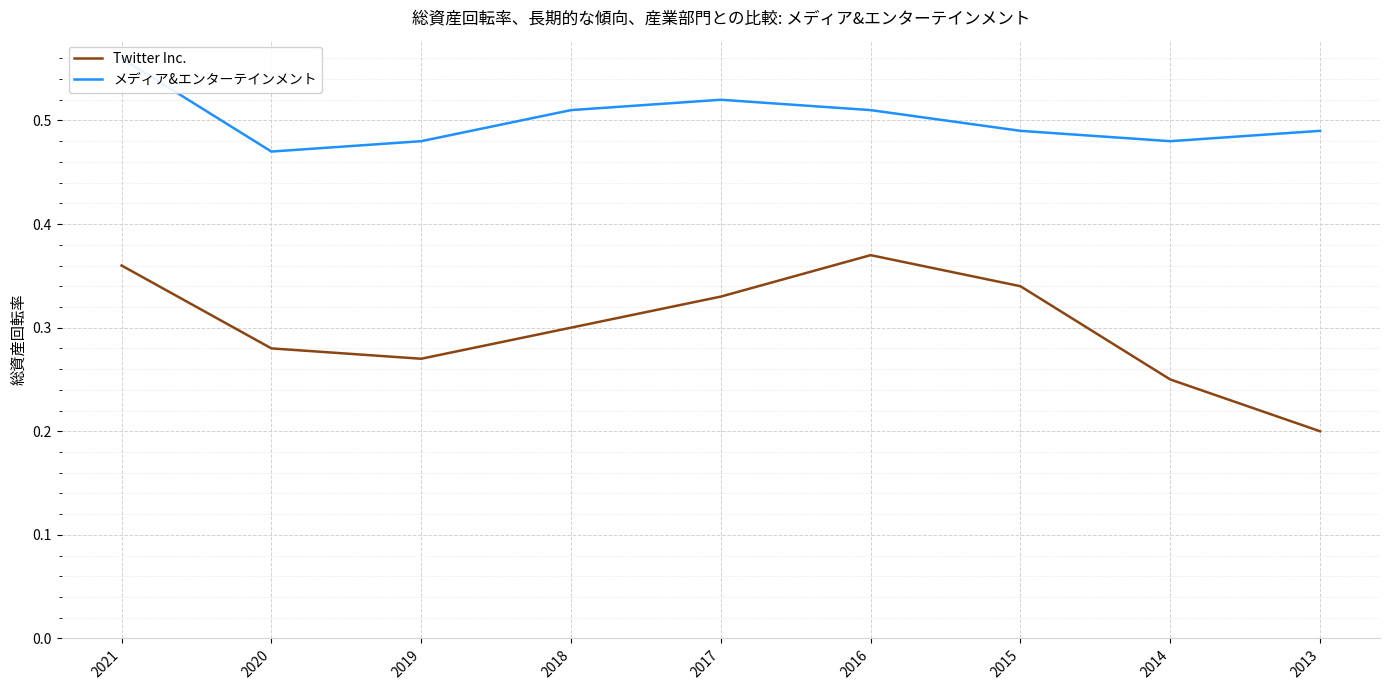

True or false: Twitter Inc. and メディア&エンターテインメント intersect in this chart.

False